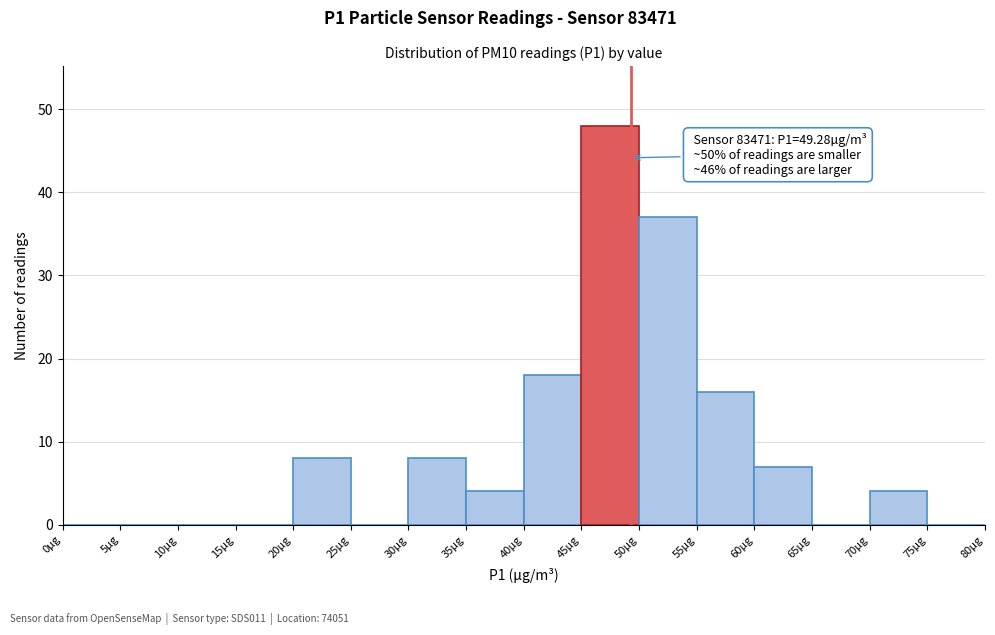

Over which range of the x-axis is the bar tallest?

45 to 50